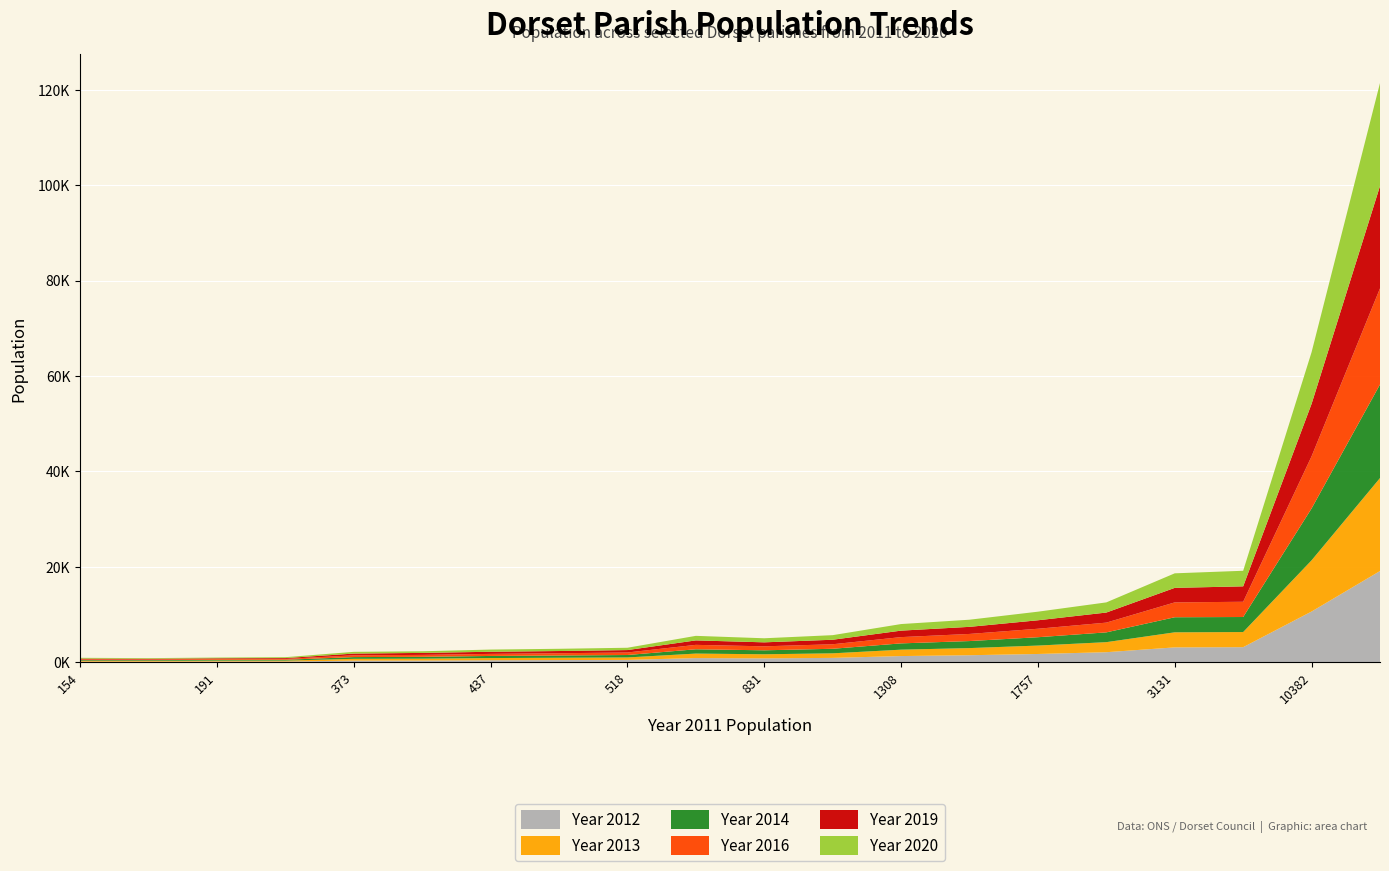

What are all the series names shown in the legend?

Year 2012, Year 2013, Year 2014, Year 2016, Year 2019, Year 2020